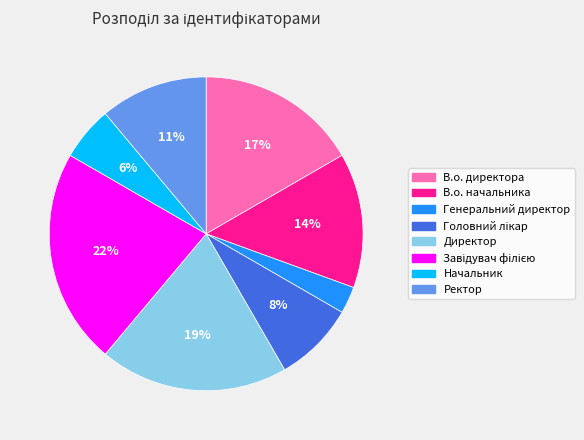

To the nearest percent, what portion does В.о. директора represent?

17%